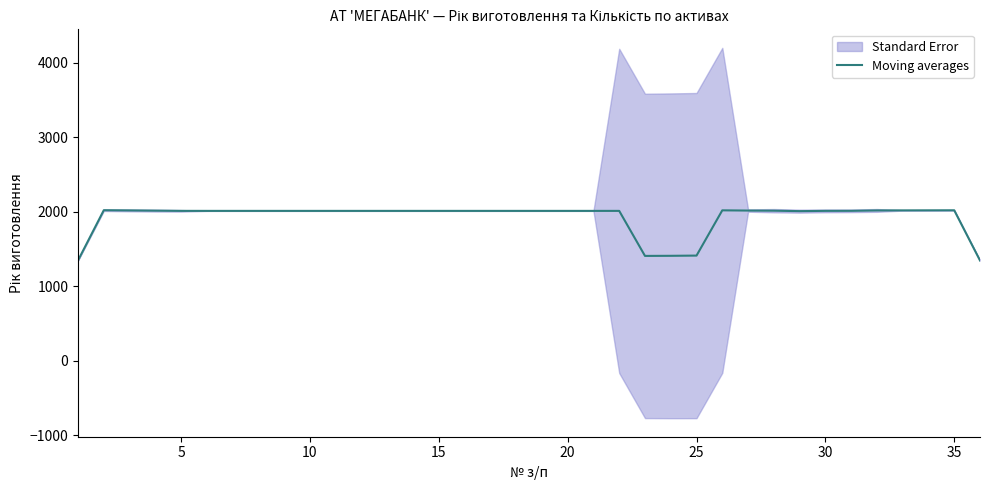

What is the minimum value for Moving averages?

1346.7